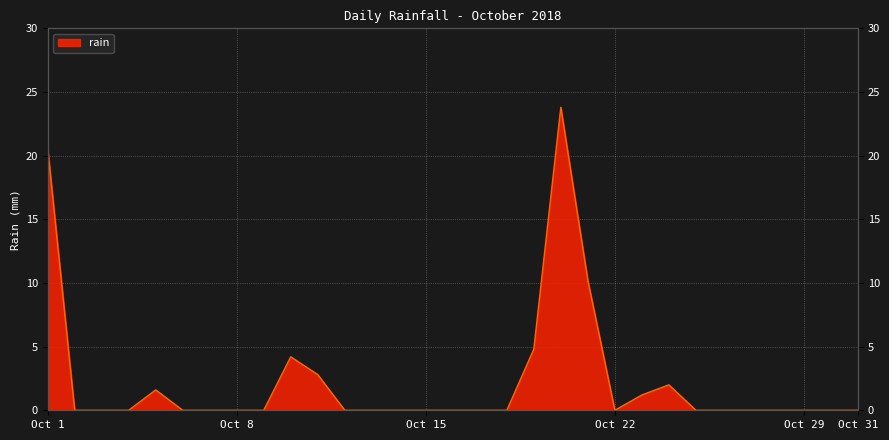

How many lines are shown in the chart?

1